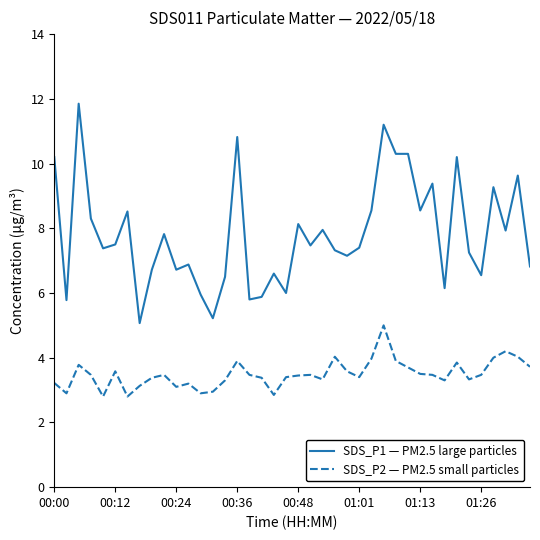

What are all the series names shown in the legend?

SDS_P1 — PM2.5 large particles, SDS_P2 — PM2.5 small particles